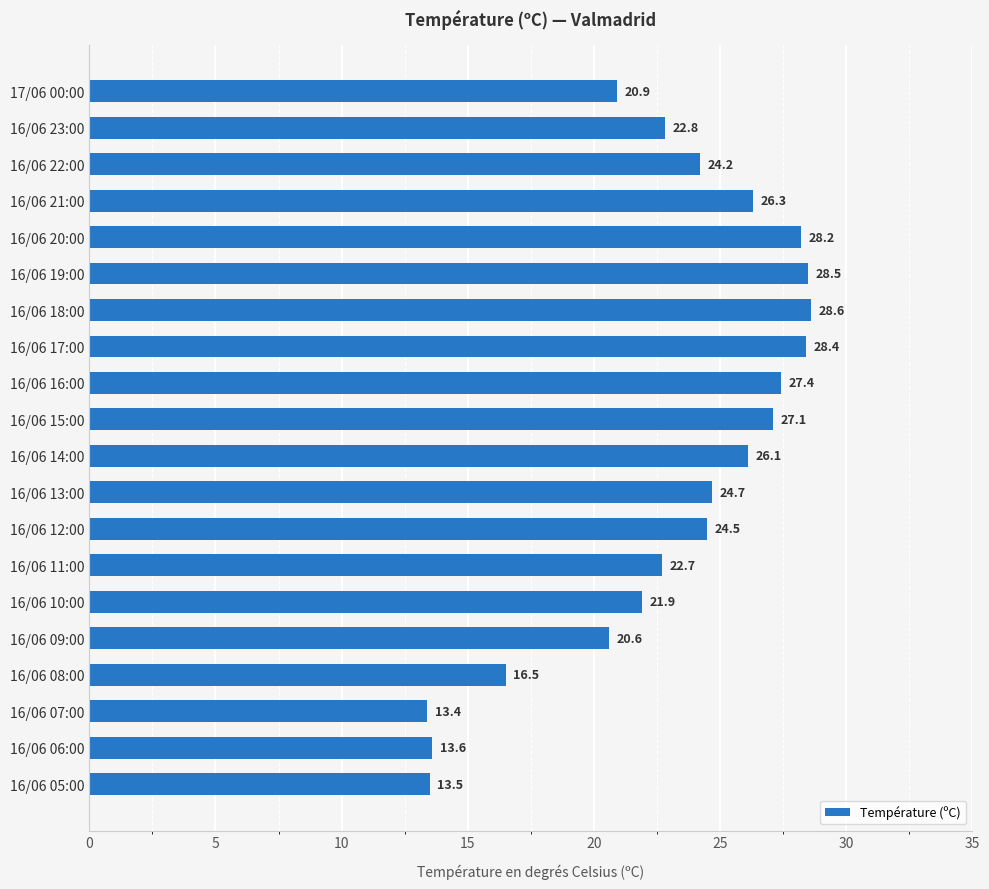

How many bars are there in total?

20